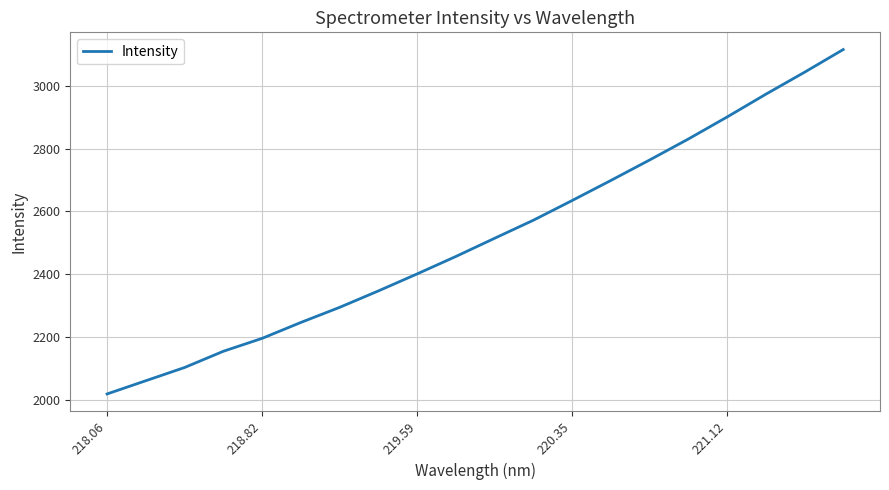

What is the greatest value displayed?

3115.3